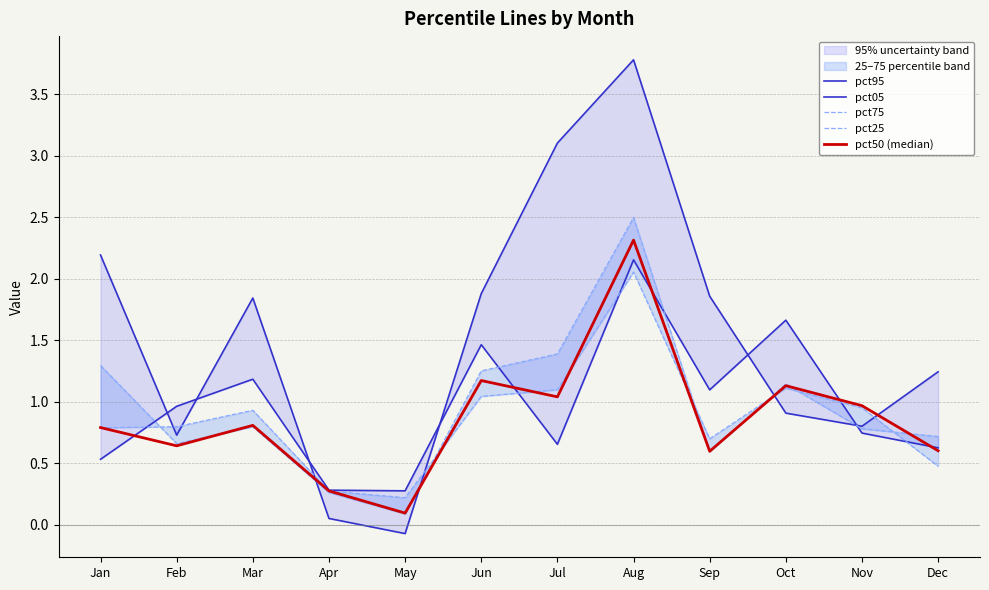

What is the value of the pct25 point at the 9th from the left?

0.6